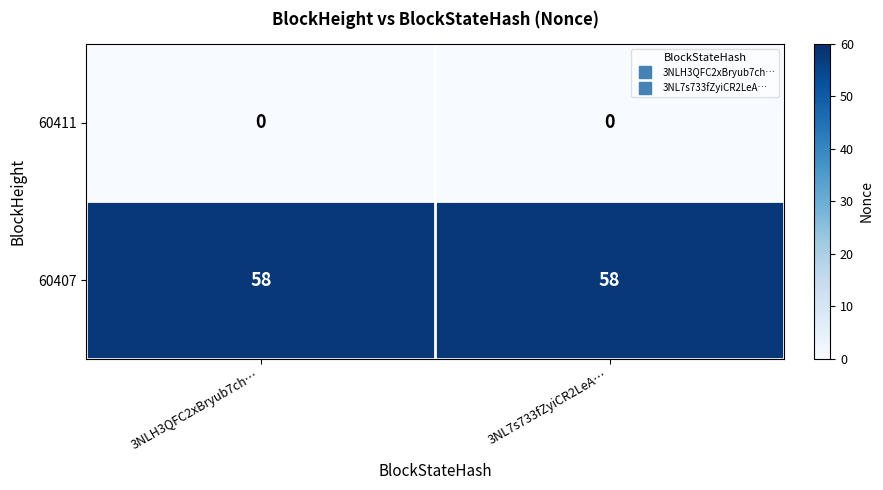

Reading right to left, extract all data points from this chart.

60411: 0	0
60407: 58	58